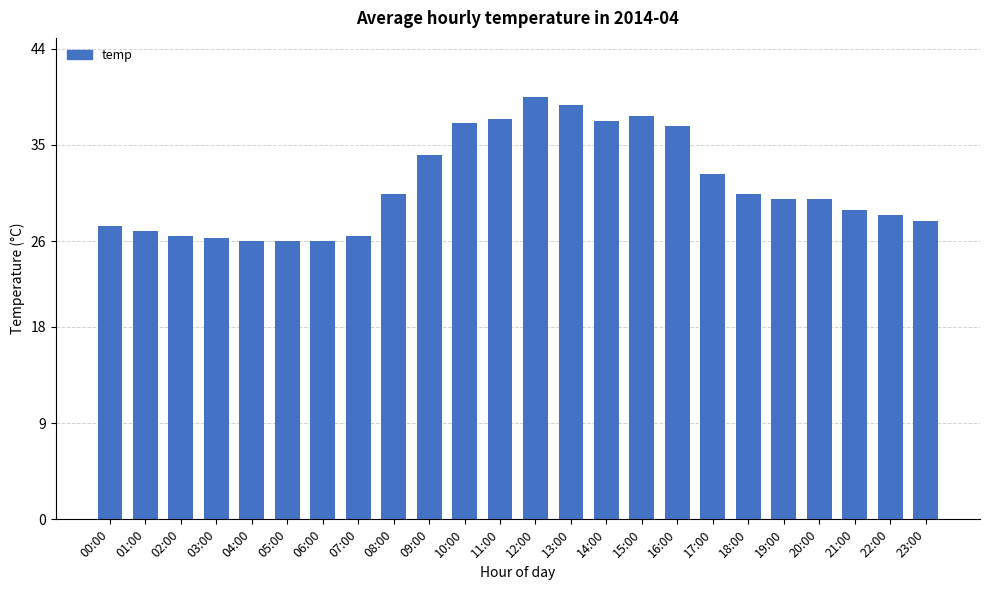

What is the average value?

31.2